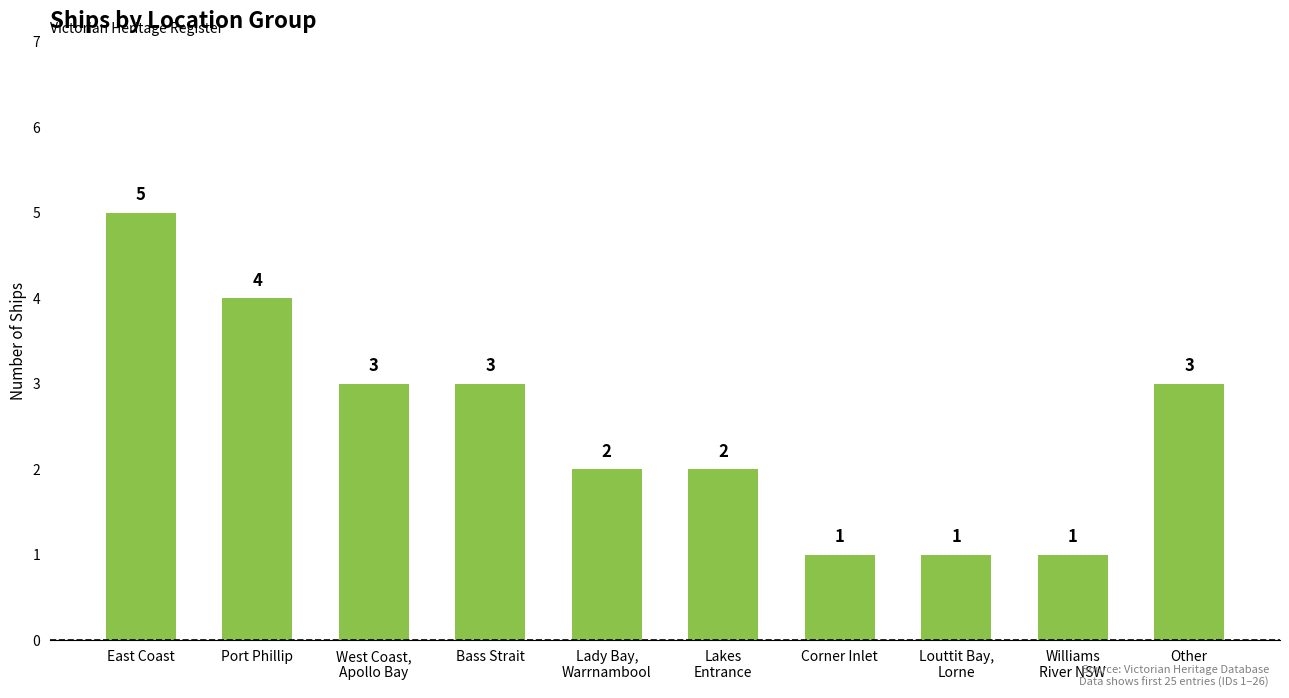

Where does the data first go above 3?

East Coast